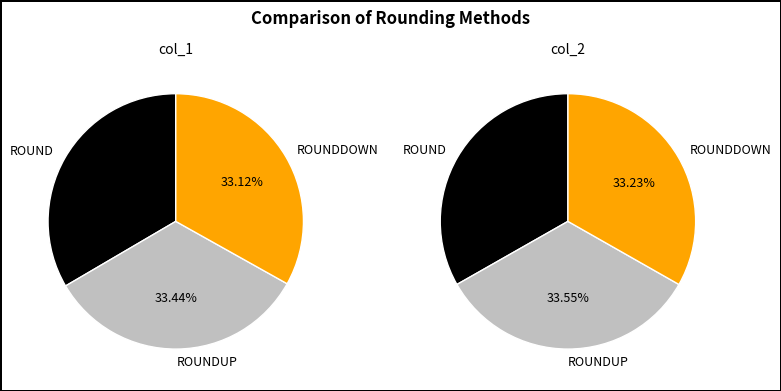

Which series changed the most between ROUNDUP and ROUNDDOWN?

col_1